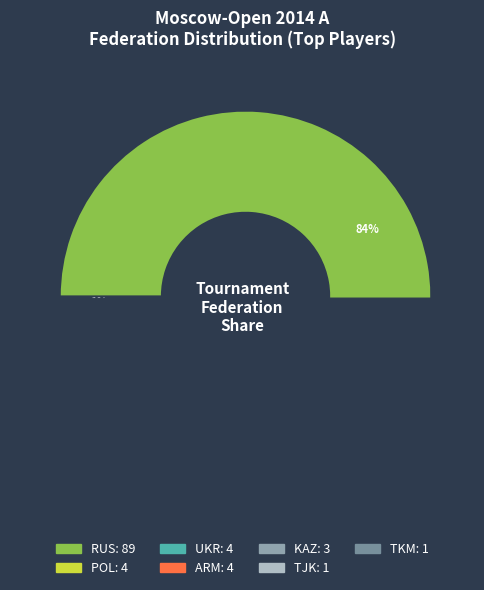

Which has a higher value, ARM or TJK?

ARM